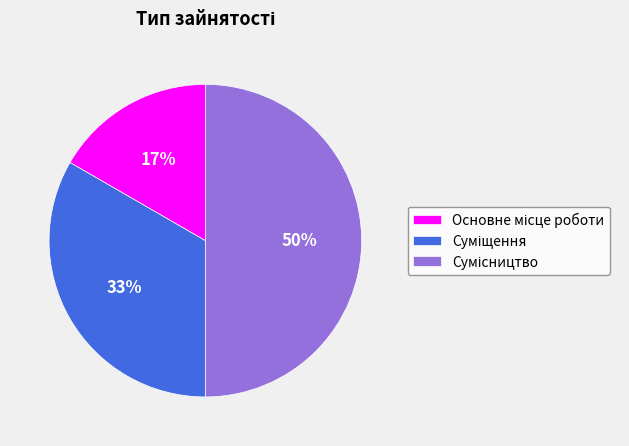

How many segments does this pie chart have?

3